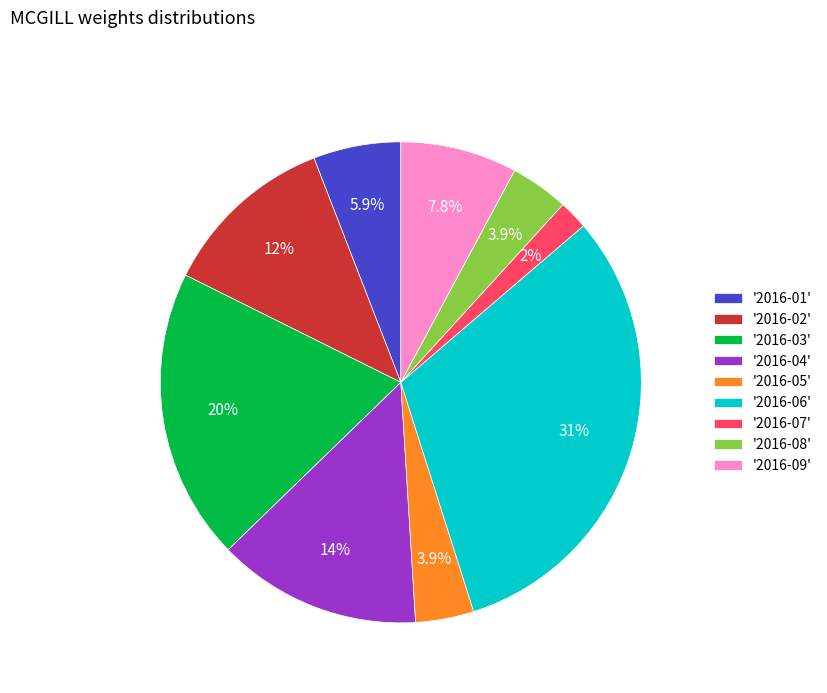

Is there a majority slice in this chart?

No